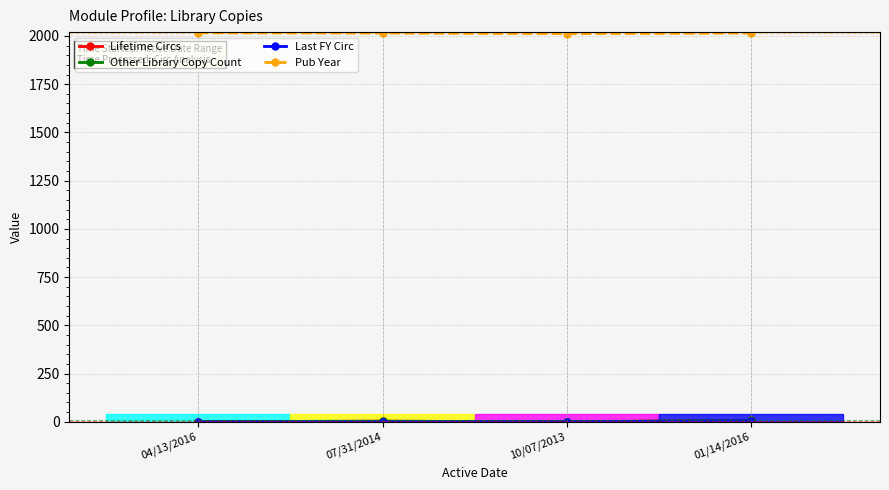

True or false: Pub Year has a value of 2016 at 04/13/2016.

True